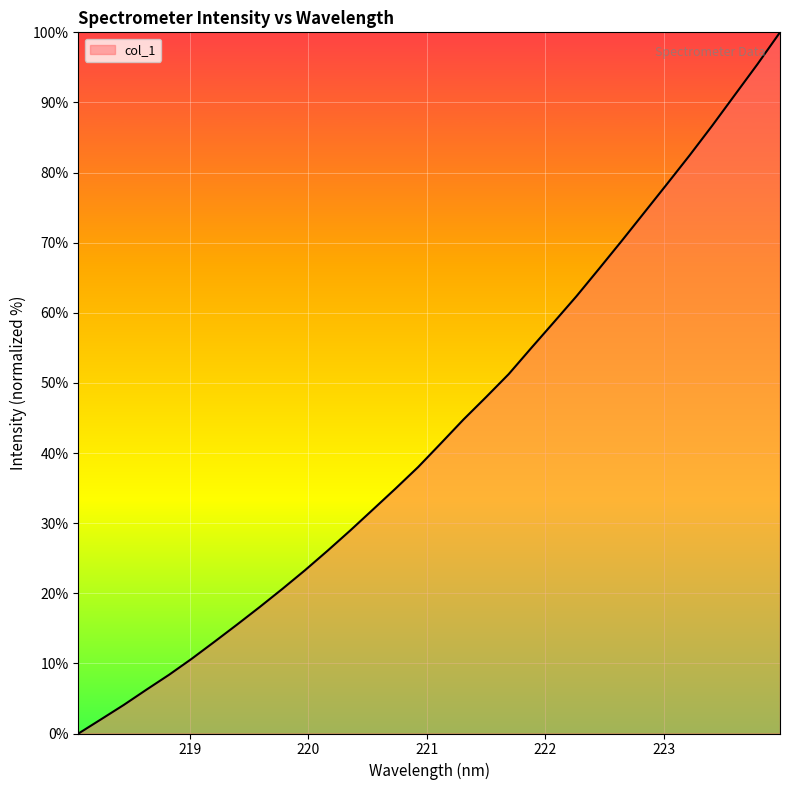

What is the difference between the maximum and minimum values?

100.0